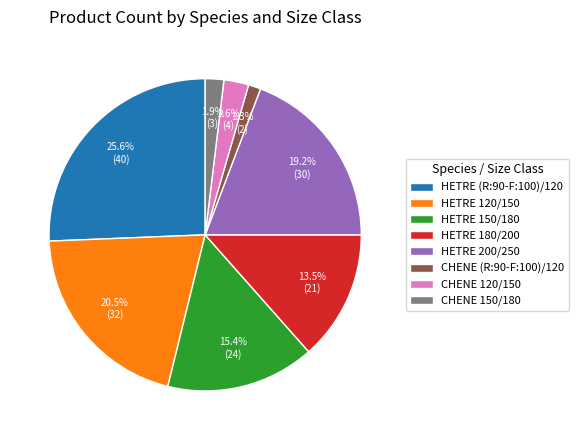

How many slices are in this pie chart?

8